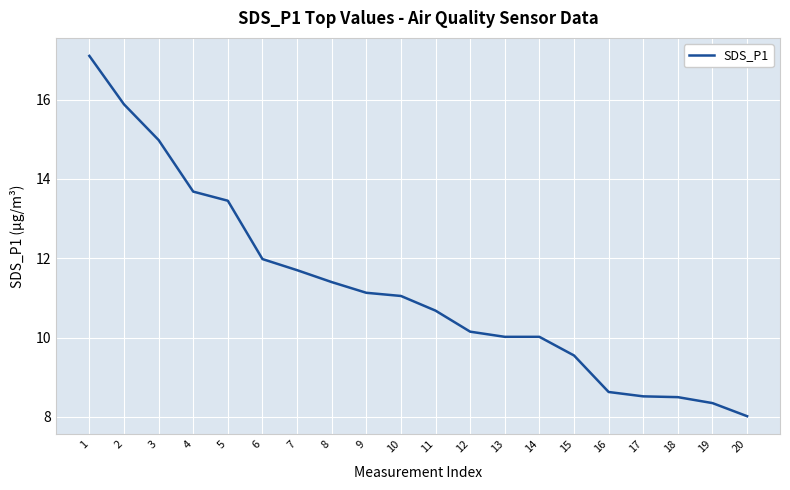

What is the maximum value shown in the chart?

17.1